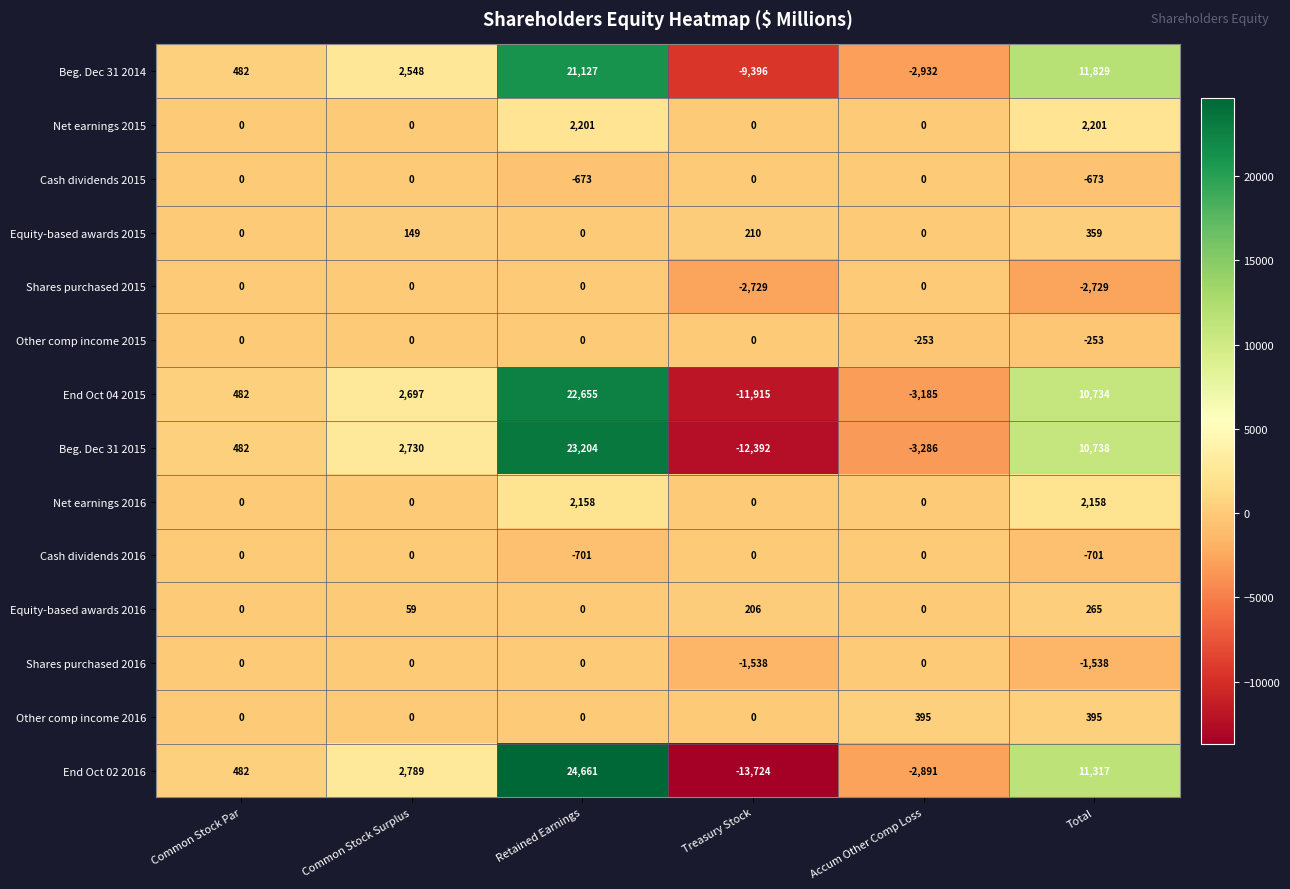

What is the maximum value shown in the chart?

24661